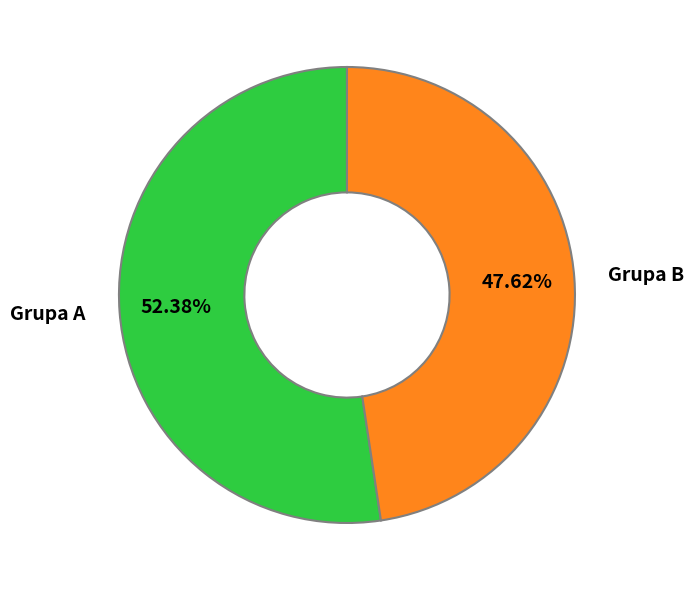

Approximately how many times larger is the value at Grupa A compared to Grupa B?

1.1